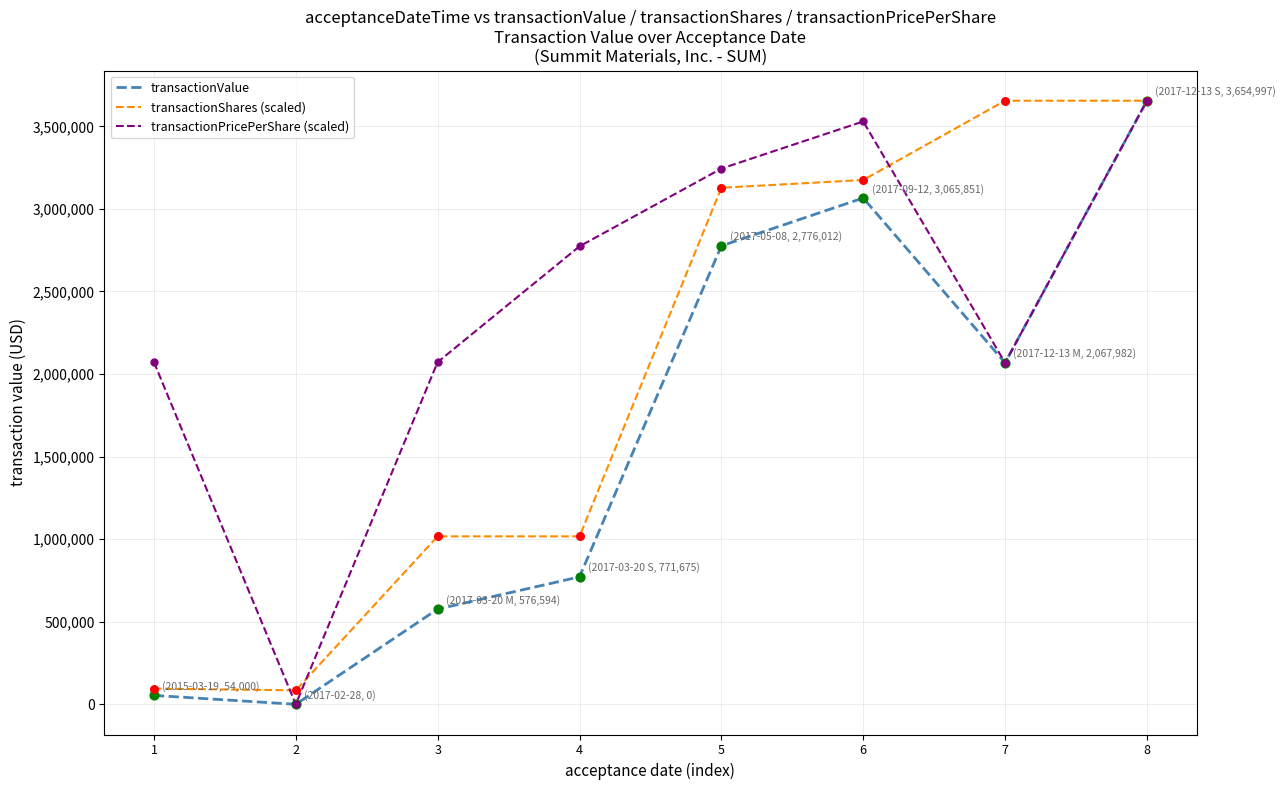

What is the total value across all series at 3?

3665766.2